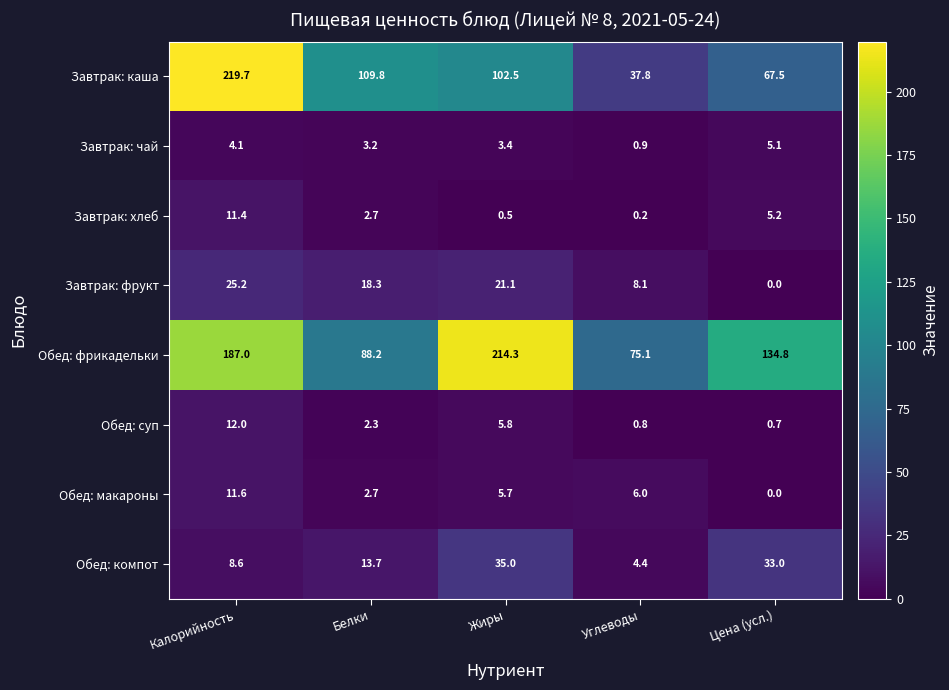

Rank the series at Углеводы from lowest to highest value.

Завтрак: хлеб, Обед: суп, Завтрак: чай, Обед: компот, Обед: макароны, Завтрак: фрукт, Завтрак: каша, Обед: фрикадельки